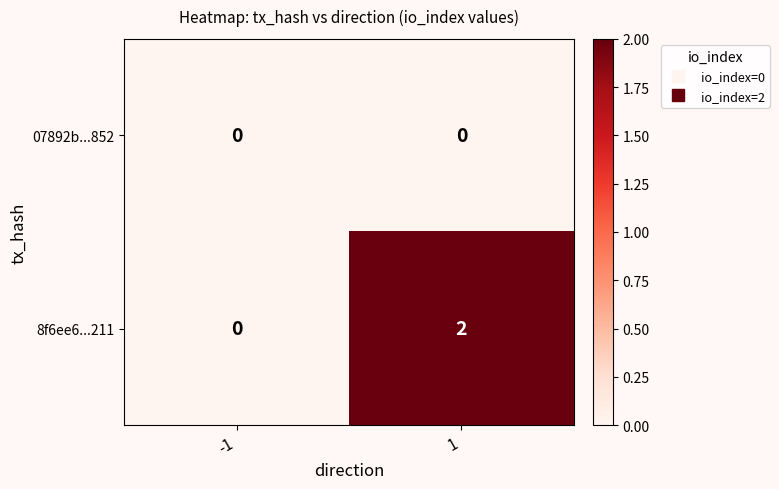

Between -1 and 1, which series saw the biggest shift?

8f6ee6...211